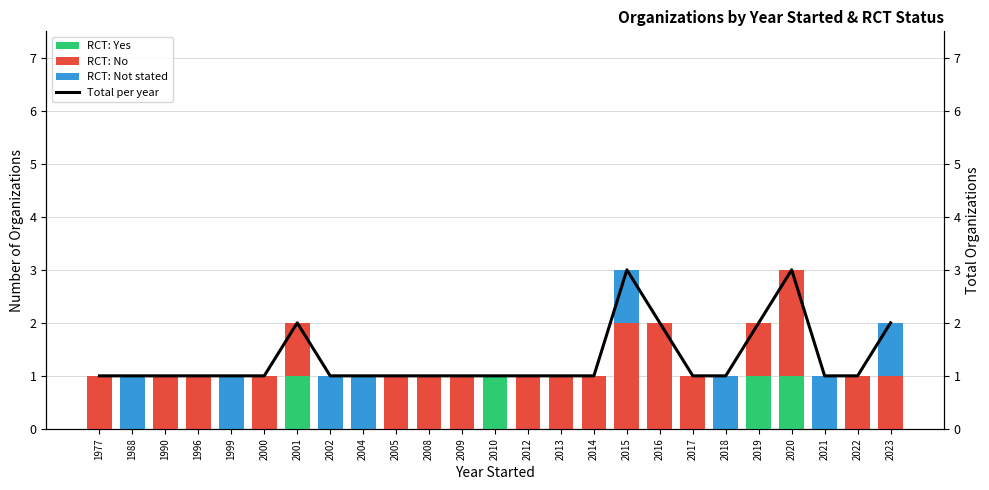

At how many categories does at least one series exceed 0?

25